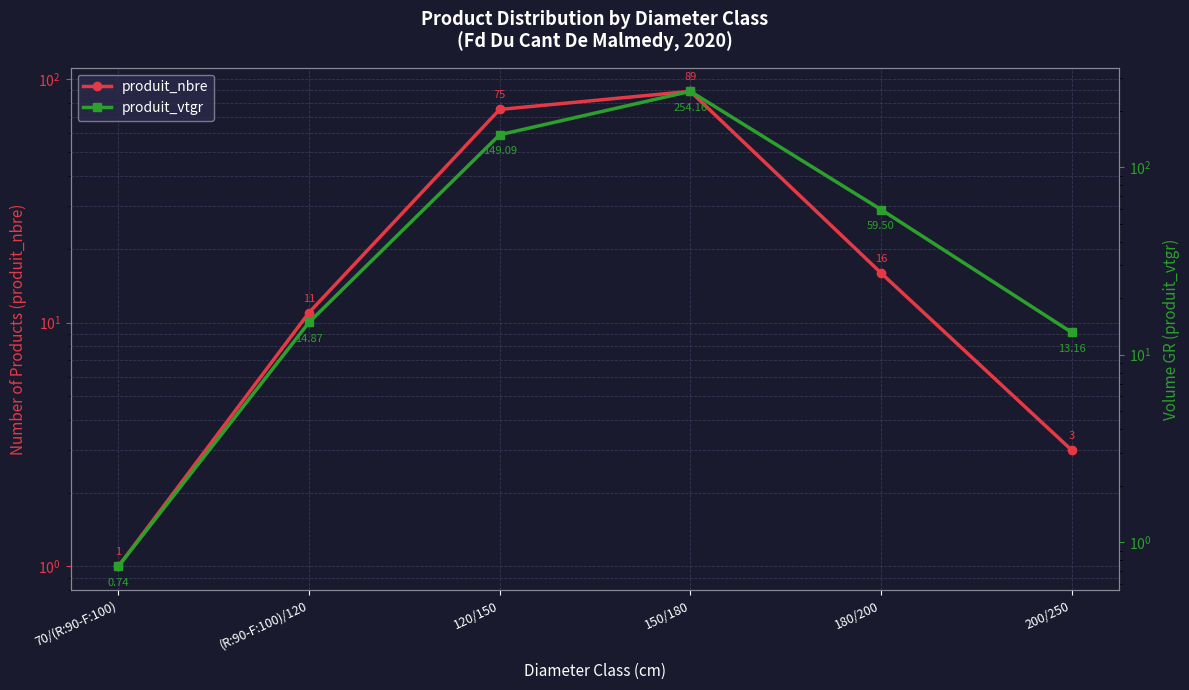

How many intersections are there between produit_nbre and produit_vtgr?

1